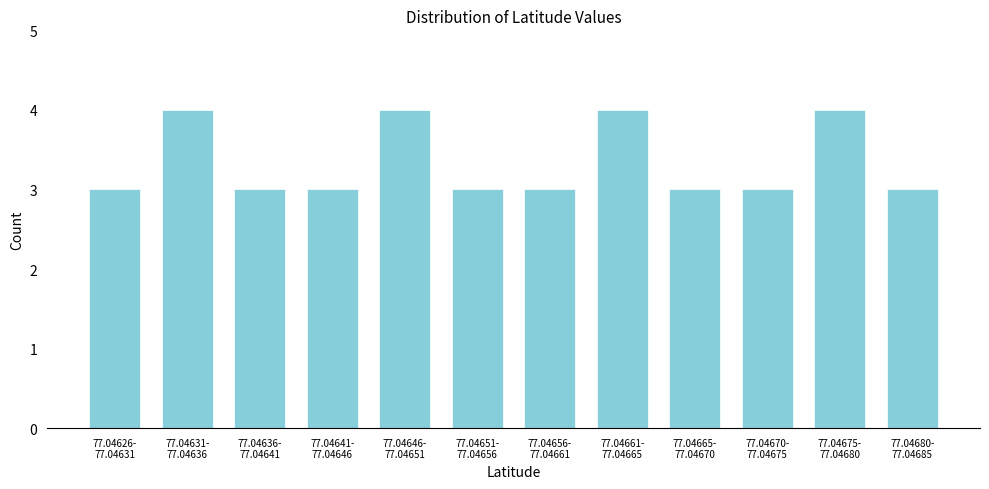

Reading left to right, what are all the values shown in this chart?

3	4	3	3	4	3	3	4	3	3	4	3